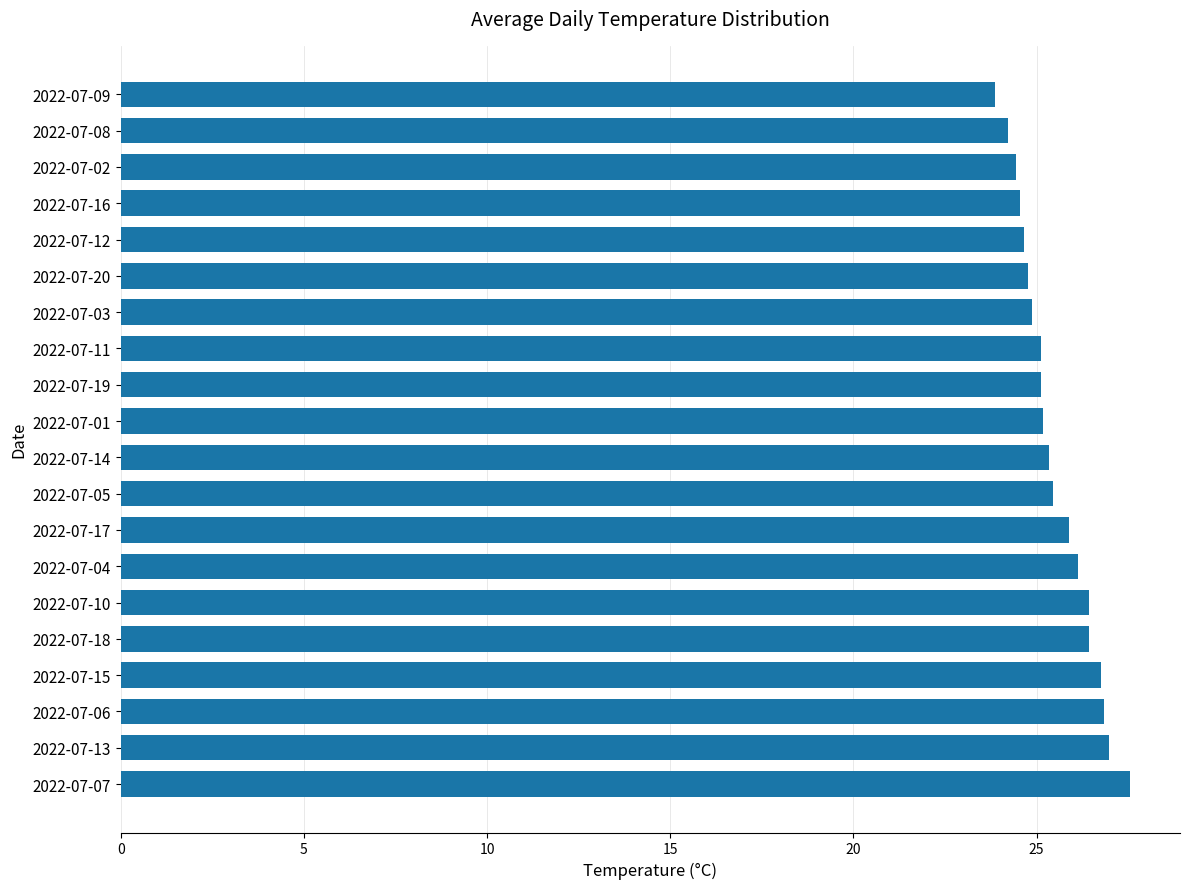

How many series are shown in this chart?

1